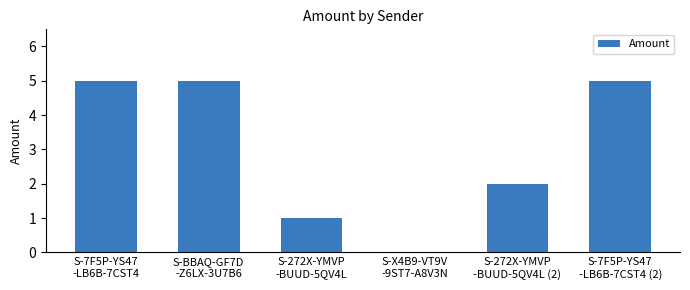

How many values are above zero?

5